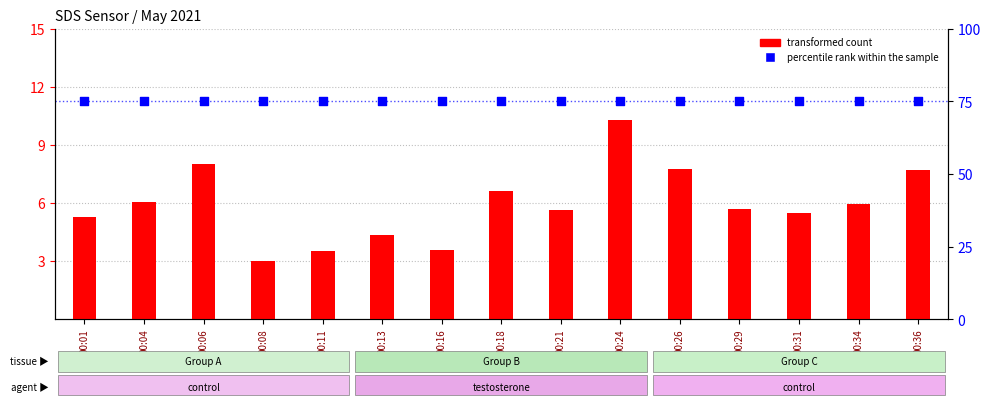

Which series has the widest spread of Y values?

transformed count